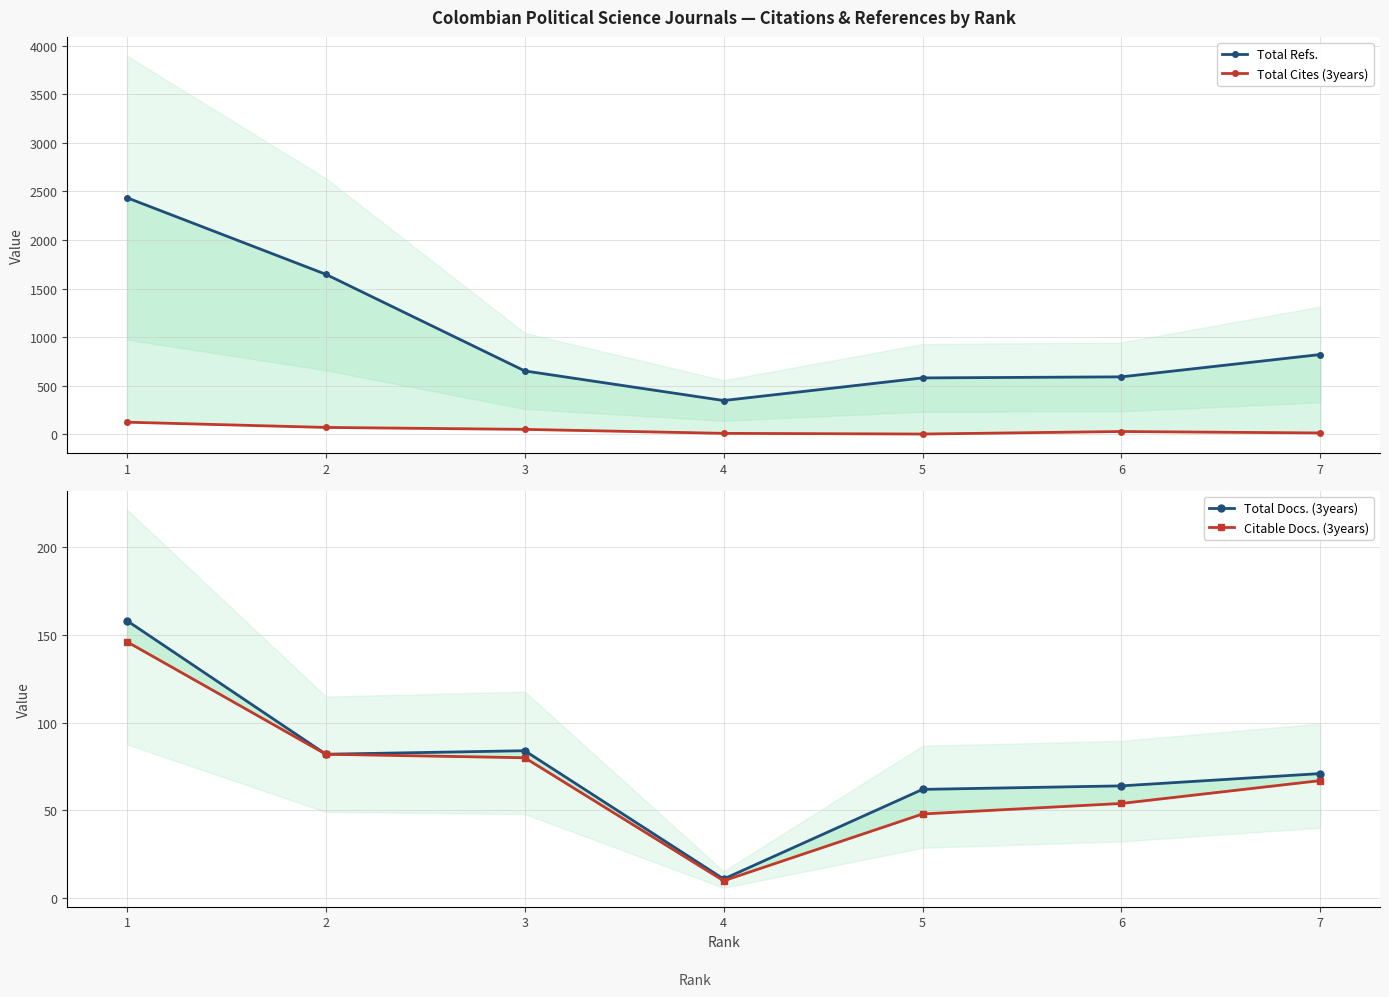

What value does the Total Refs. series have at 6, to the nearest 100?

600